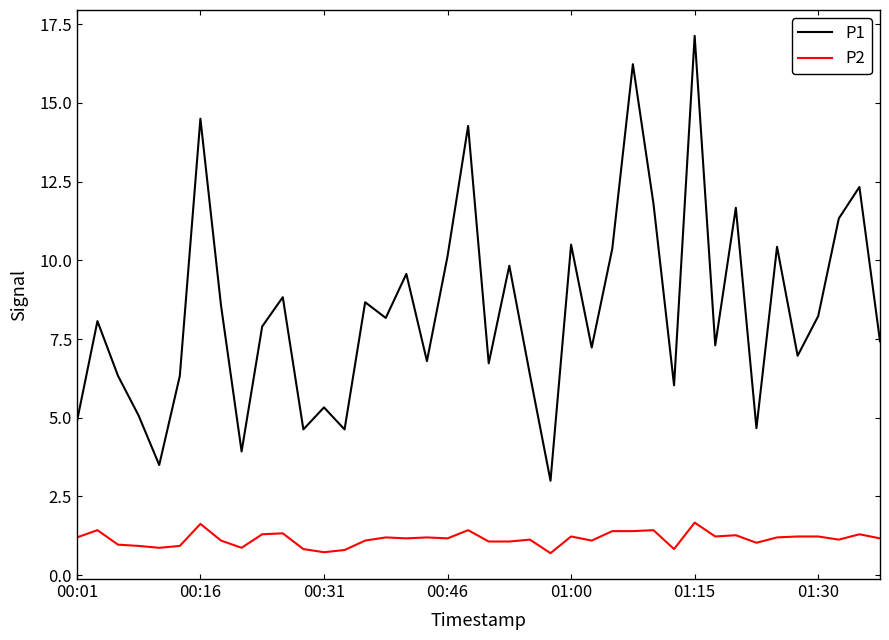

True or false: P2 and P1 cross at least once.

False